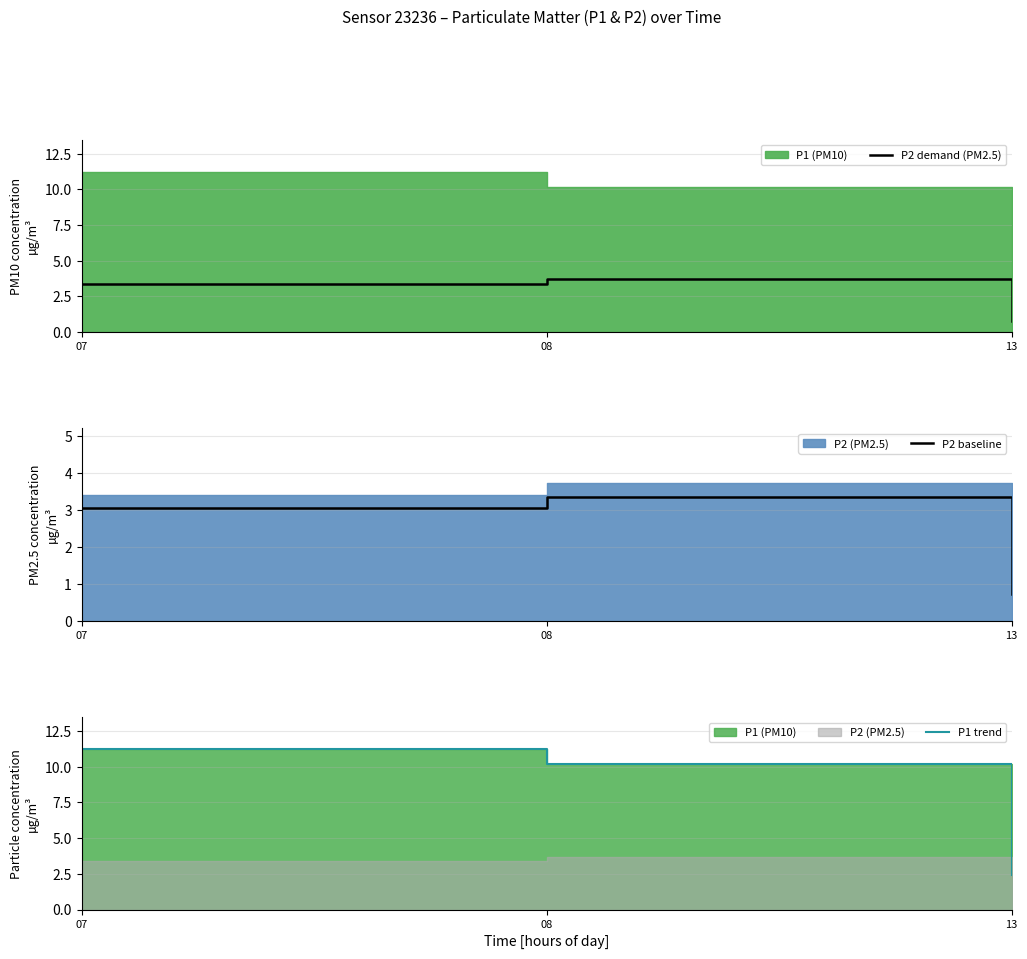

At which label is P1 trend closest to 6?

13